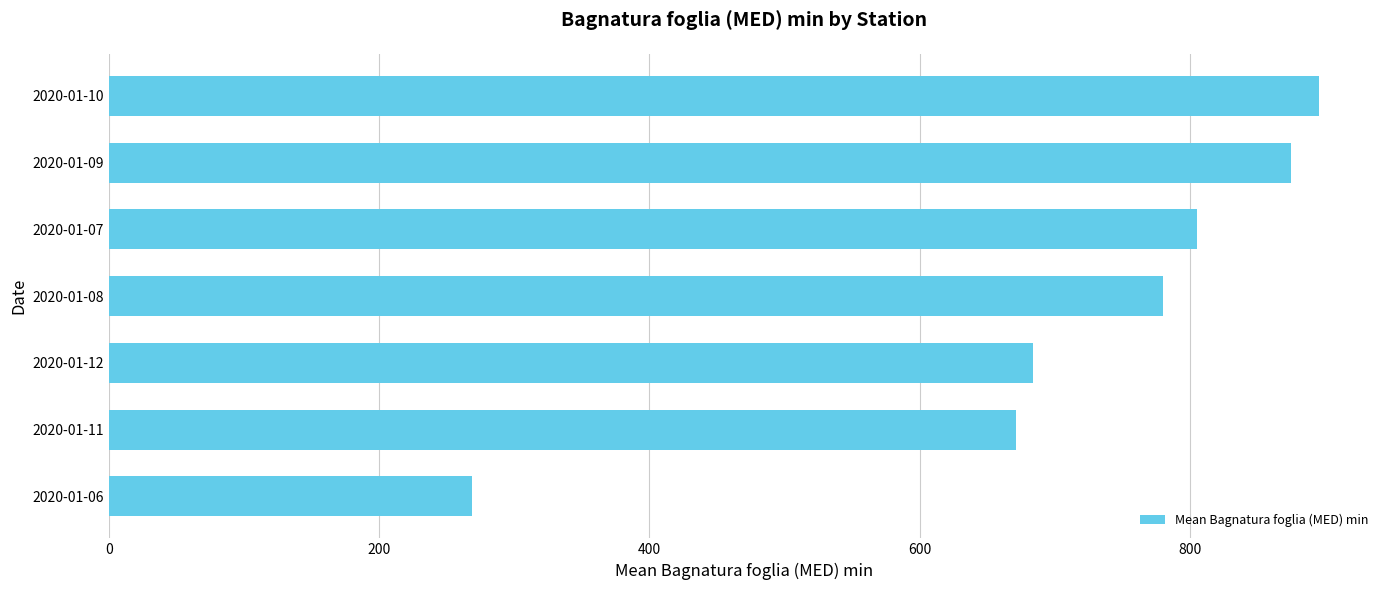

Reading bottom to top, extract all data points from this chart.

269.1	671.5	684.3	780.1	805.5	875.2	896.0